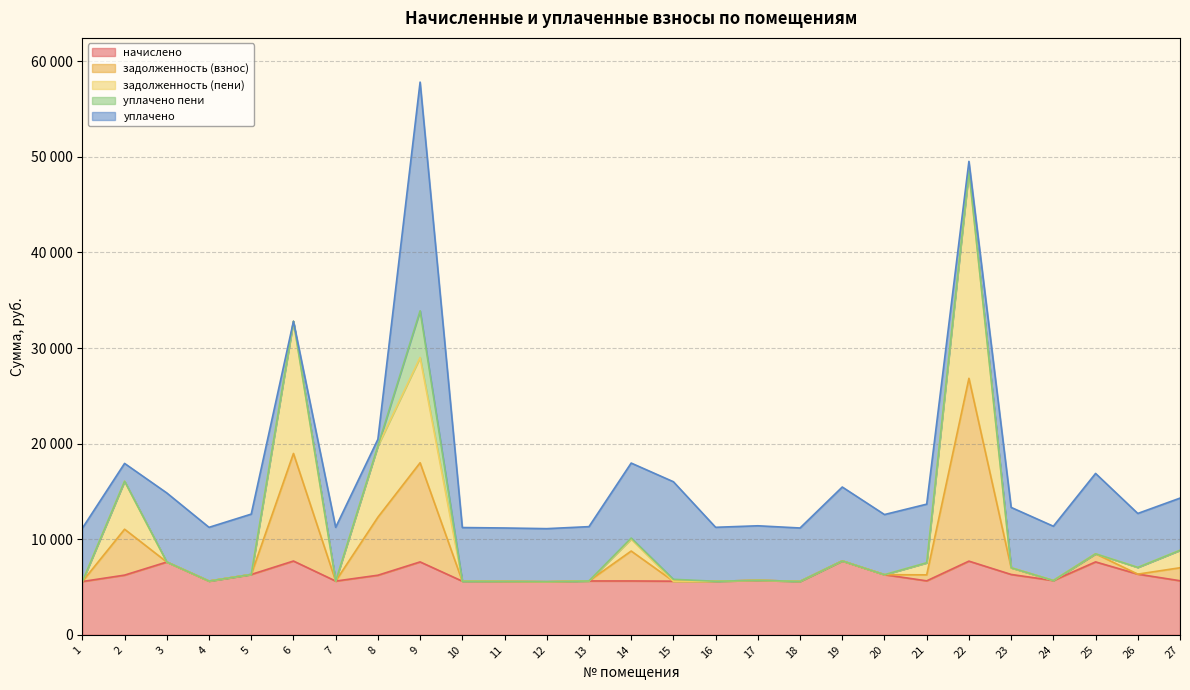

Is it true that задолженность (взнос) equals 2711.7 at 5?

False